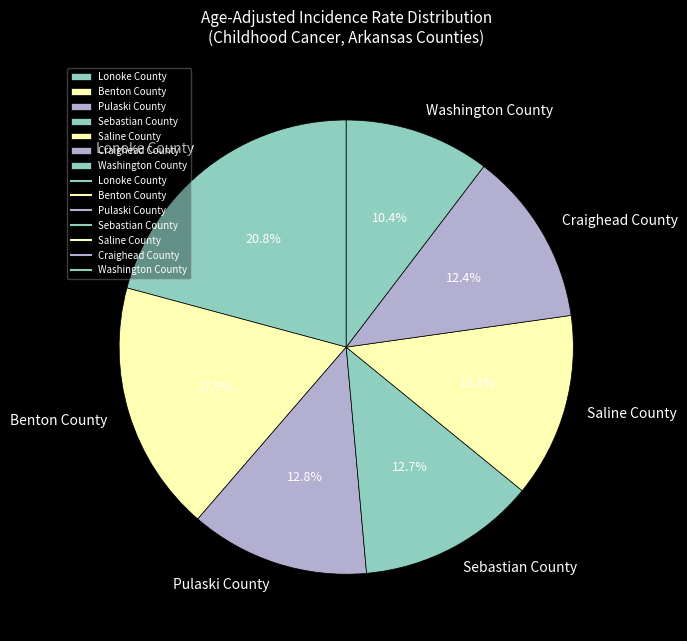

The Saline County slice represents 13% of the pie. True or false?

True